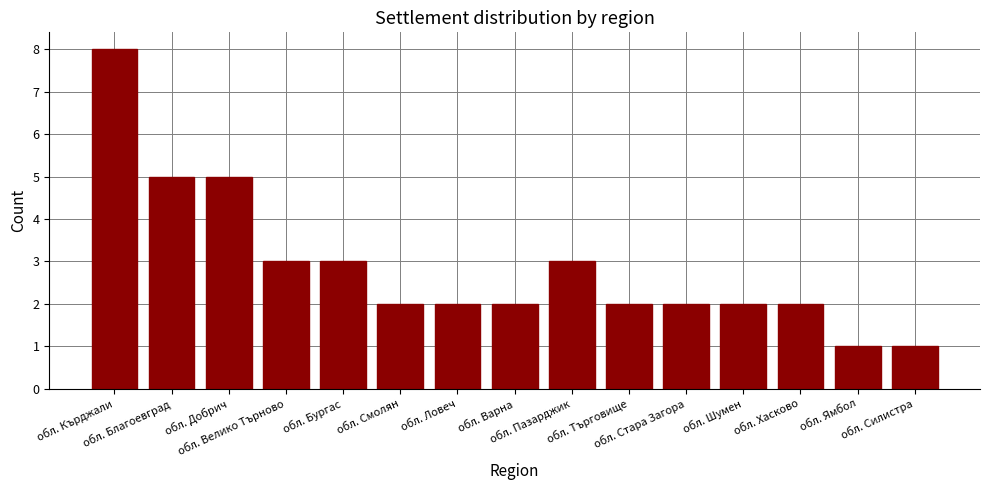

What is the label of the 12th bar from the right?

обл. Велико Търново